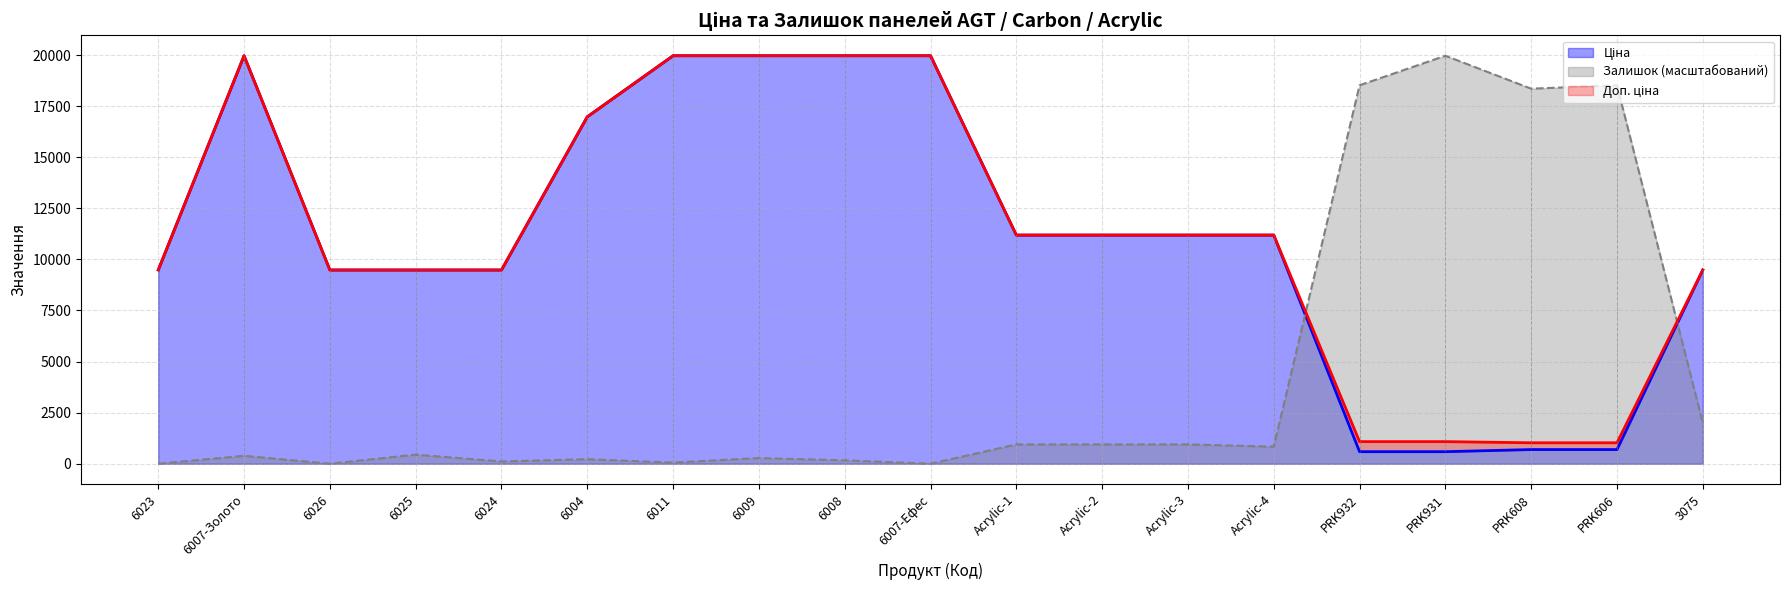

Is the value of Доп. ціна at 3075 greater than the value of Залишок at PRK932?

No